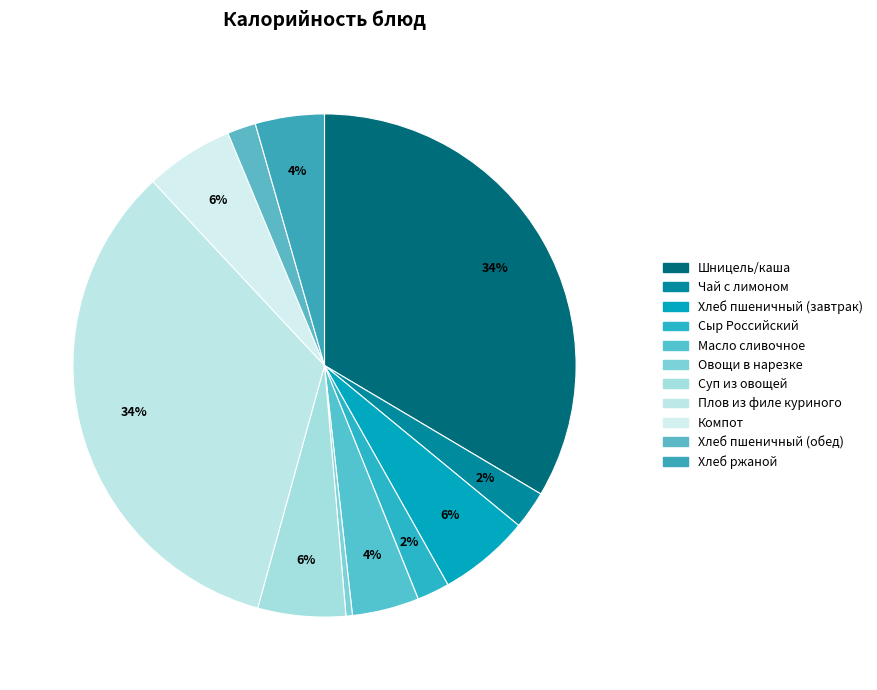

What percentage is NOT represented by Компот?

94.3%